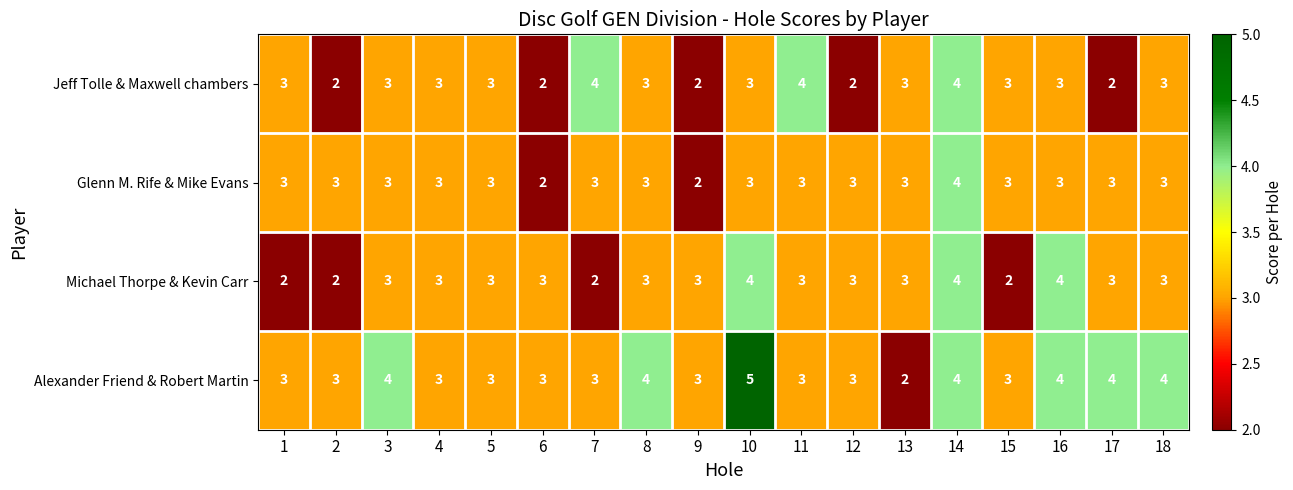

Which category has the highest value across all series?

10